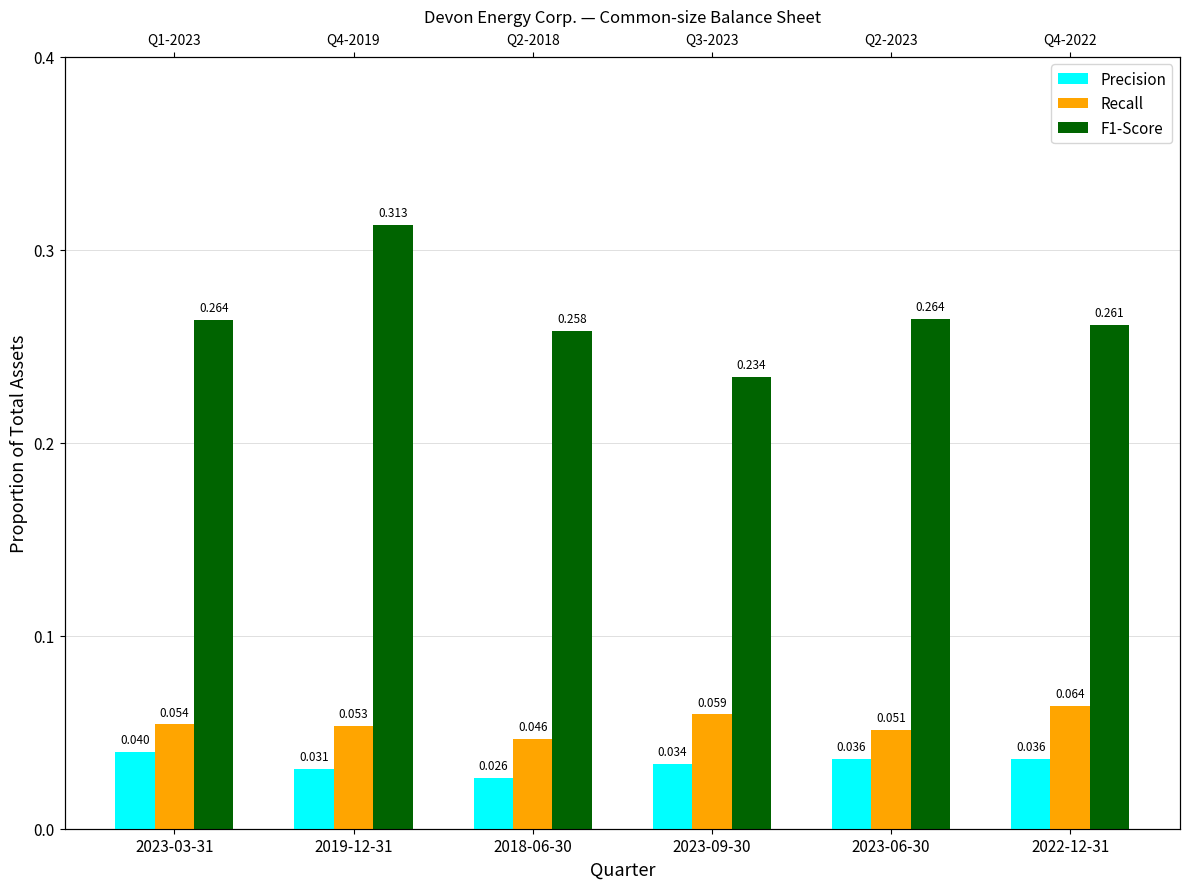

Count the number of categories in the chart.

6